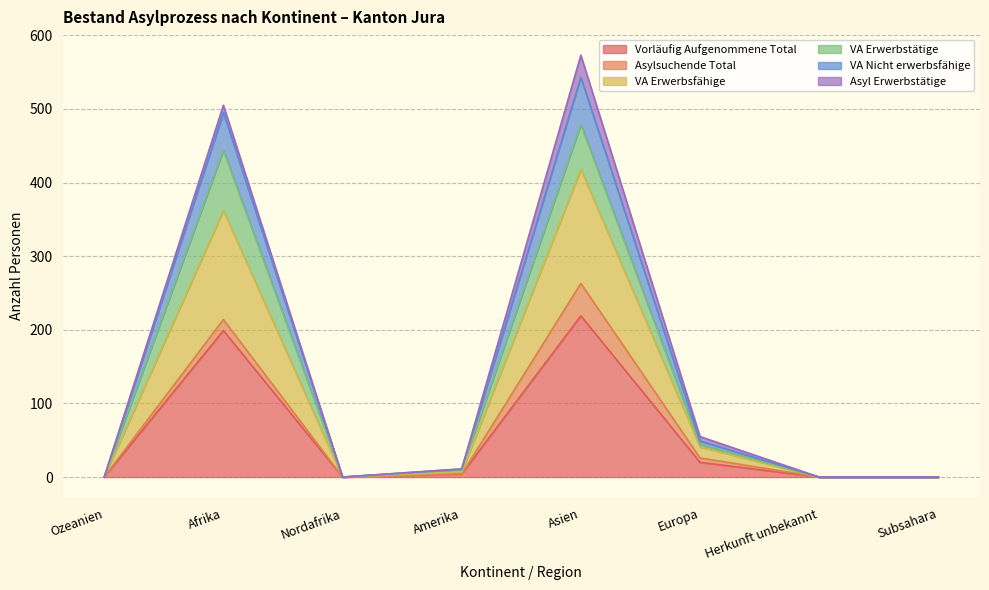

At which category does VA Nicht erwerbsfähige reach its first local peak?

Afrika